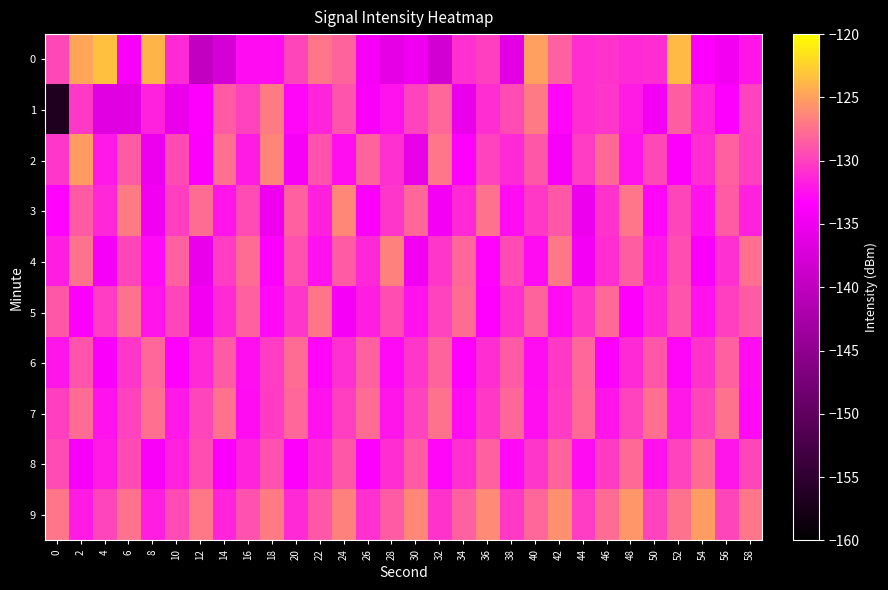

How many data points does each series have?

30